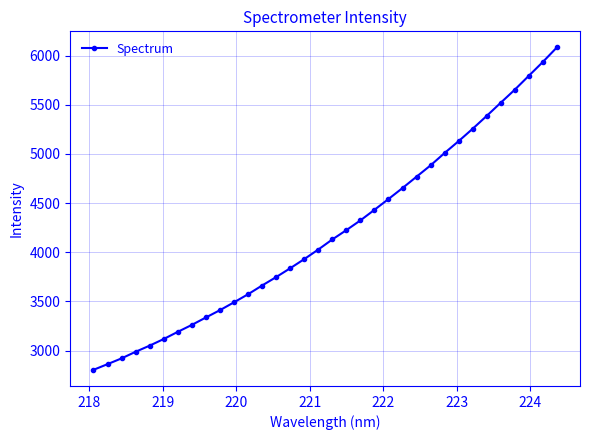

What is the value of the 17th point from the left?

4027.8